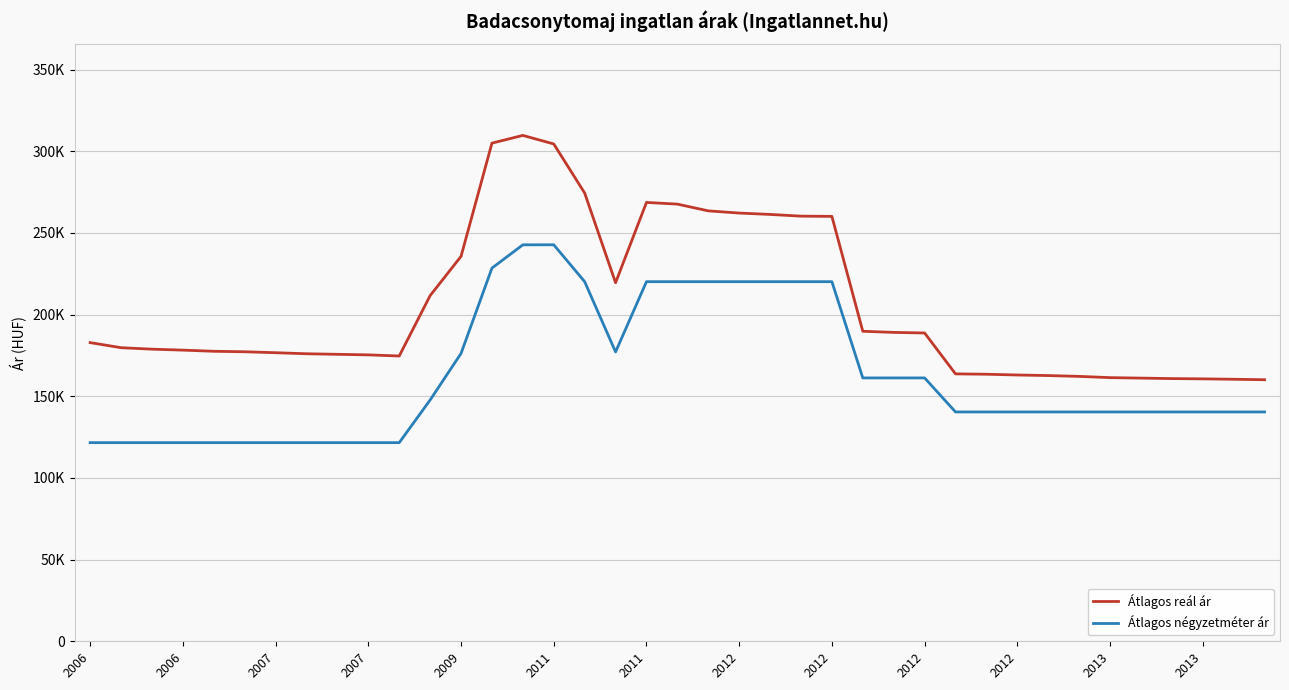

What is the label of the 26th point from the right?

13